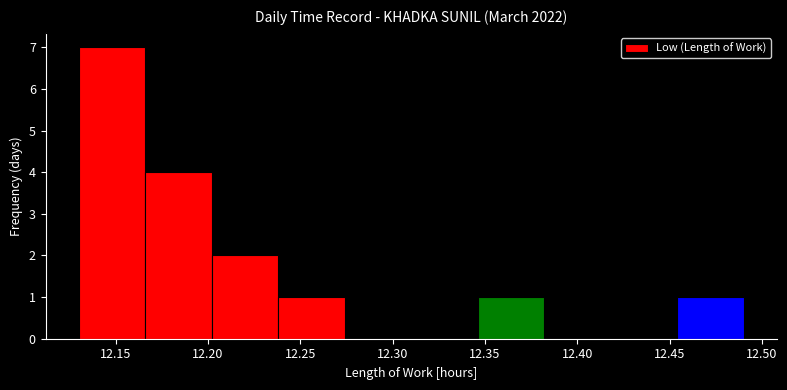

How tall is the bar that spans 12.130 to 12.166 on the x-axis? Neither the bar edges nor the heights are printed on the chart, so give them approximately, as read against the axes.

7